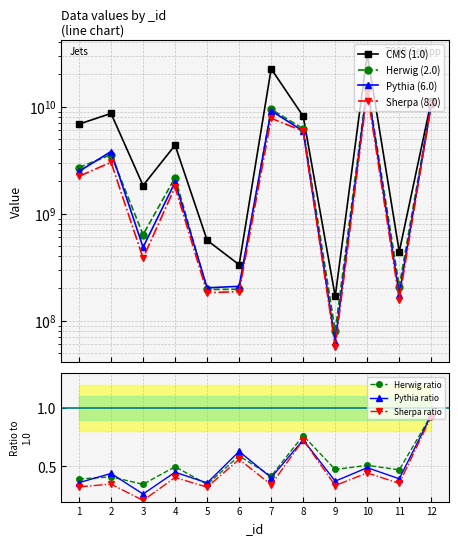

Which label corresponds to the smallest value in the chart?

9